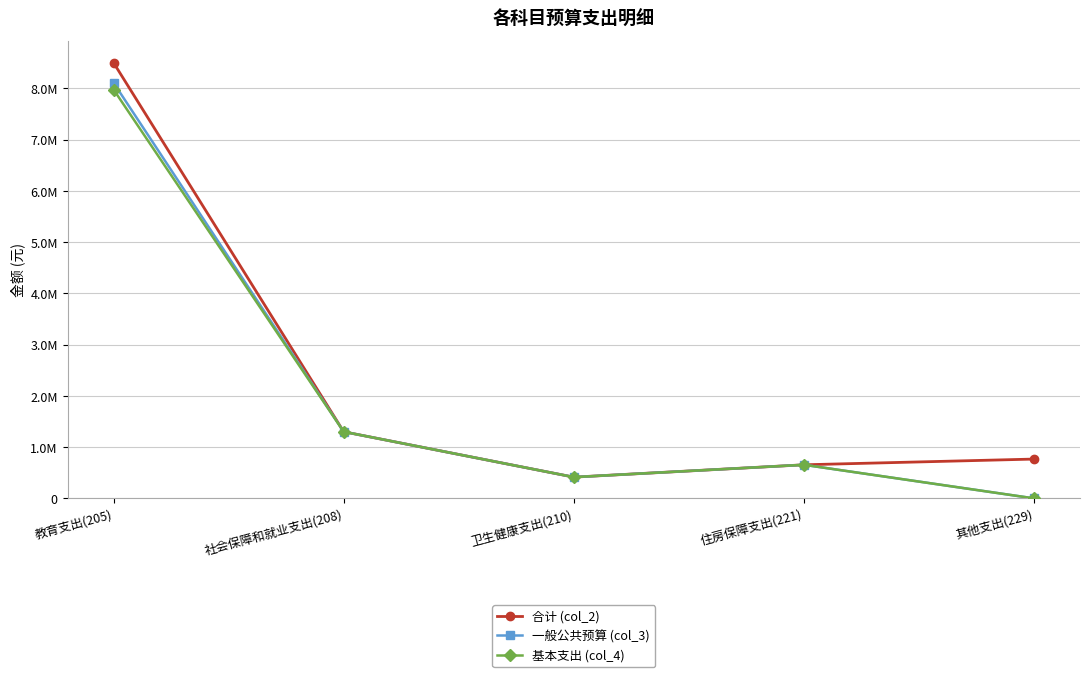

True or false: 一般公共预算 (col_3) has more than 2 points higher than both neighbors.

False